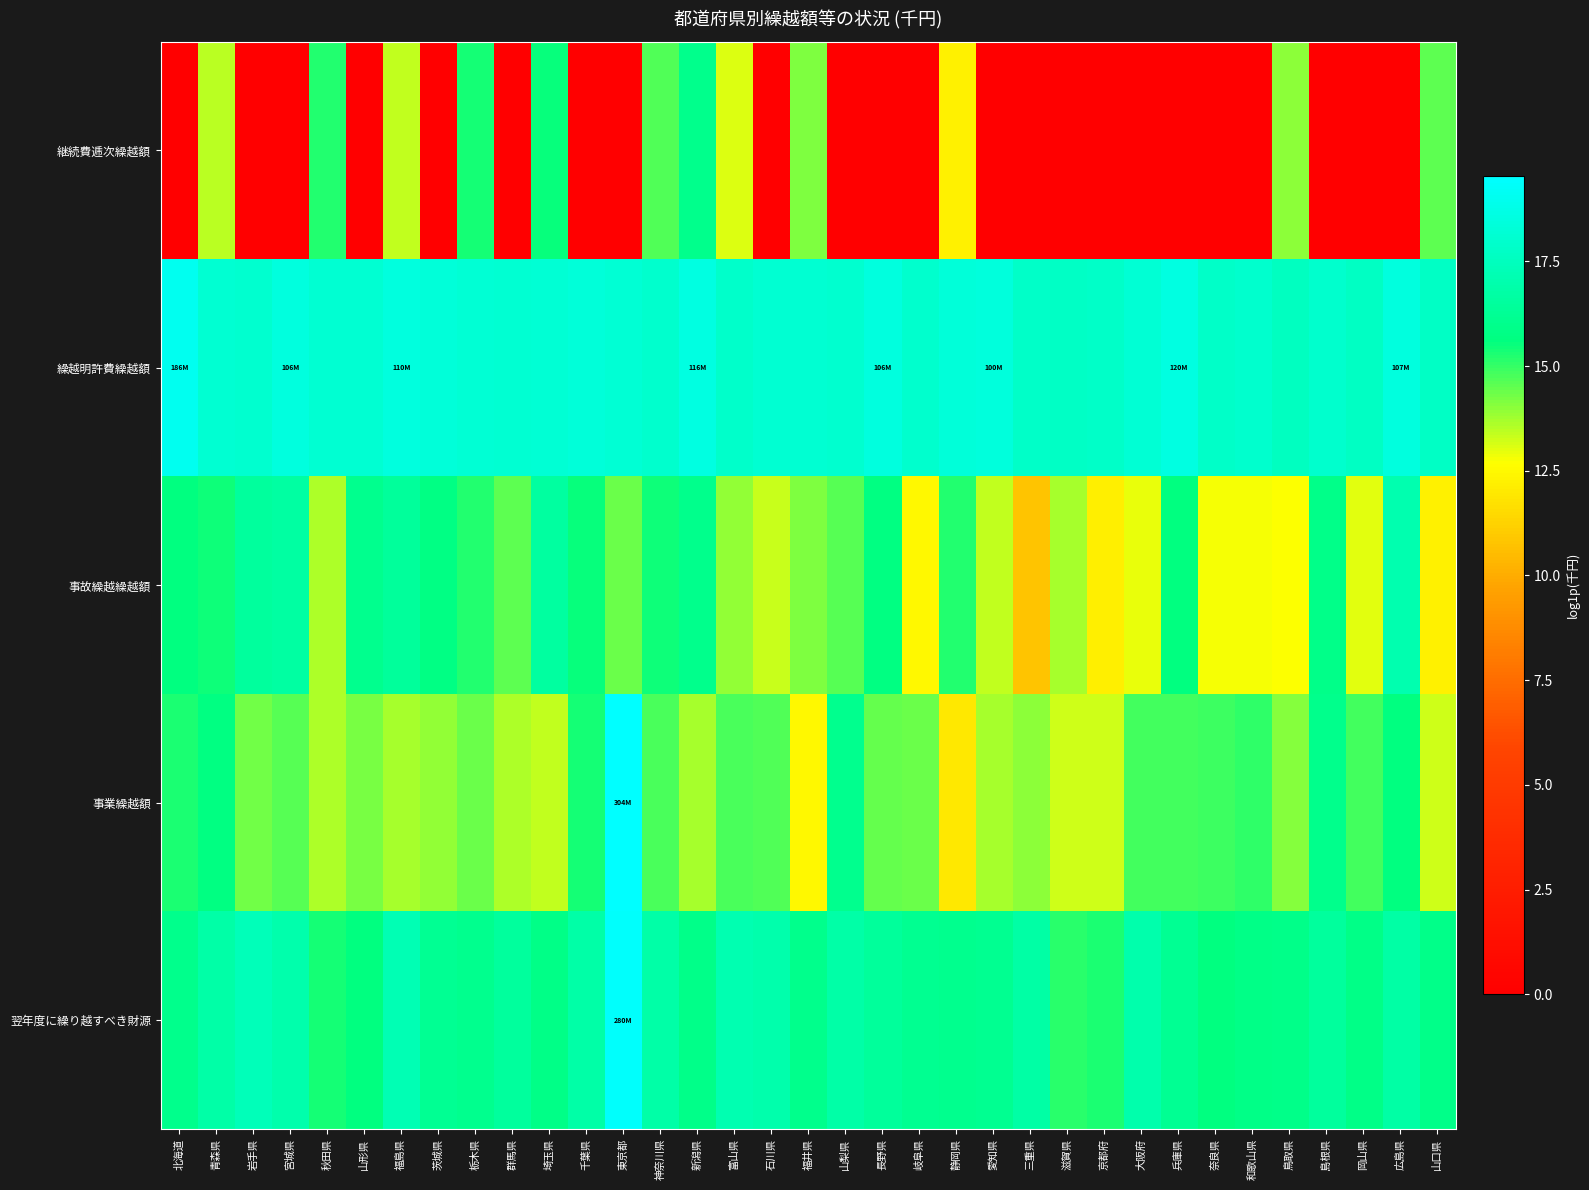

Reading left to right, what are all the values shown in this chart?

継続費逓次繰越額: 北海道=0.0	青森県=13.5	岩手県=0.0	宮城県=0.0	秋田県=15.2	山形県=0.0	福島県=13.4	茨城県=0.0	栃木県=15.4	群馬県=0.0	埼玉県=15.5	千葉県=0.0	東京都=0.0	神奈川県=14.7	新潟県=16.0	富山県=13.1	石川県=0.0	福井県=14.2	山梨県=0.0	長野県=0.0	岐阜県=0.0	静岡県=12.2	愛知県=0.0	三重県=0.0	滋賀県=0.0	京都府=0.0	大阪府=0.0	兵庫県=0.0	奈良県=0.0	和歌山県=0.0	鳥取県=14.0	島根県=0.0	岡山県=0.0	広島県=0.0	山口県=14.5
繰越明許費繰越額: 北海道=19.0	青森県=18.1	岩手県=18.1	宮城県=18.5	秋田県=18.1	山形県=18.1	福島県=18.5	茨城県=18.3	栃木県=18.2	群馬県=18.1	埼玉県=18.2	千葉県=18.4	東京都=18.2	神奈川県=18.0	新潟県=18.6	富山県=17.9	石川県=18.1	福井県=18.1	山梨県=18.0	長野県=18.5	岐阜県=18.0	静岡県=18.4	愛知県=18.4	三重県=17.8	滋賀県=17.8	京都府=17.8	大阪府=18.2	兵庫県=18.6	奈良県=17.8	和歌山県=17.9	鳥取県=17.6	島根県=18.0	岡山県=17.6	広島県=18.5	山口県=17.7
事故繰越繰越額: 北海道=15.6	青森県=15.5	岩手県=16.5	宮城県=16.7	秋田県=13.6	山形県=16.0	福島県=16.5	茨城県=15.8	栃木県=15.3	群馬県=14.5	埼玉県=16.6	千葉県=15.5	東京都=14.3	神奈川県=15.4	新潟県=16.0	富山県=13.9	石川県=13.3	福井県=14.1	山梨県=14.6	長野県=15.7	岐阜県=12.4	静岡県=15.2	愛知県=13.4	三重県=10.8	滋賀県=13.7	京都府=12.2	大阪府=12.9	兵庫県=15.6	奈良県=12.8	和歌山県=12.8	鳥取県=12.7	島根県=15.9	岡山県=13.0	広島県=17.1	山口県=12.2
事業繰越額: 北海道=15.3	青森県=15.7	岩手県=14.3	宮城県=14.6	秋田県=13.6	山形県=14.2	福島県=13.7	茨城県=13.9	栃木県=14.4	群馬県=13.6	埼玉県=13.4	千葉県=15.4	東京都=19.5	神奈川県=14.7	新潟県=13.7	富山県=14.8	石川県=14.7	福井県=12.5	山梨県=16.0	長野県=14.5	岐阜県=14.4	静岡県=12.0	愛知県=13.7	三重県=14.0	滋賀県=13.2	京都府=13.2	大阪府=14.9	兵庫県=14.8	奈良県=14.9	和歌山県=15.1	鳥取県=14.1	島根県=16.0	岡山県=14.8	広島県=15.6	山口県=13.2
翌年度に繰り越すべき財源: 北海道=16.0	青森県=16.8	岩手県=17.4	宮城県=17.0	秋田県=15.4	山形県=15.6	福島県=17.2	茨城県=16.2	栃木県=16.1	群馬県=16.5	埼玉県=15.8	千葉県=16.8	東京都=19.5	神奈川県=16.8	新潟県=15.9	富山県=17.1	石川県=17.0	福井県=16.0	山梨県=16.8	長野県=16.5	岐阜県=16.1	静岡県=16.1	愛知県=16.2	三重県=16.8	滋賀県=15.1	京都府=15.3	大阪府=17.0	兵庫県=16.2	奈良県=15.6	和歌山県=15.8	鳥取県=15.9	島根県=16.5	岡山県=15.9	広島県=16.7	山口県=15.9